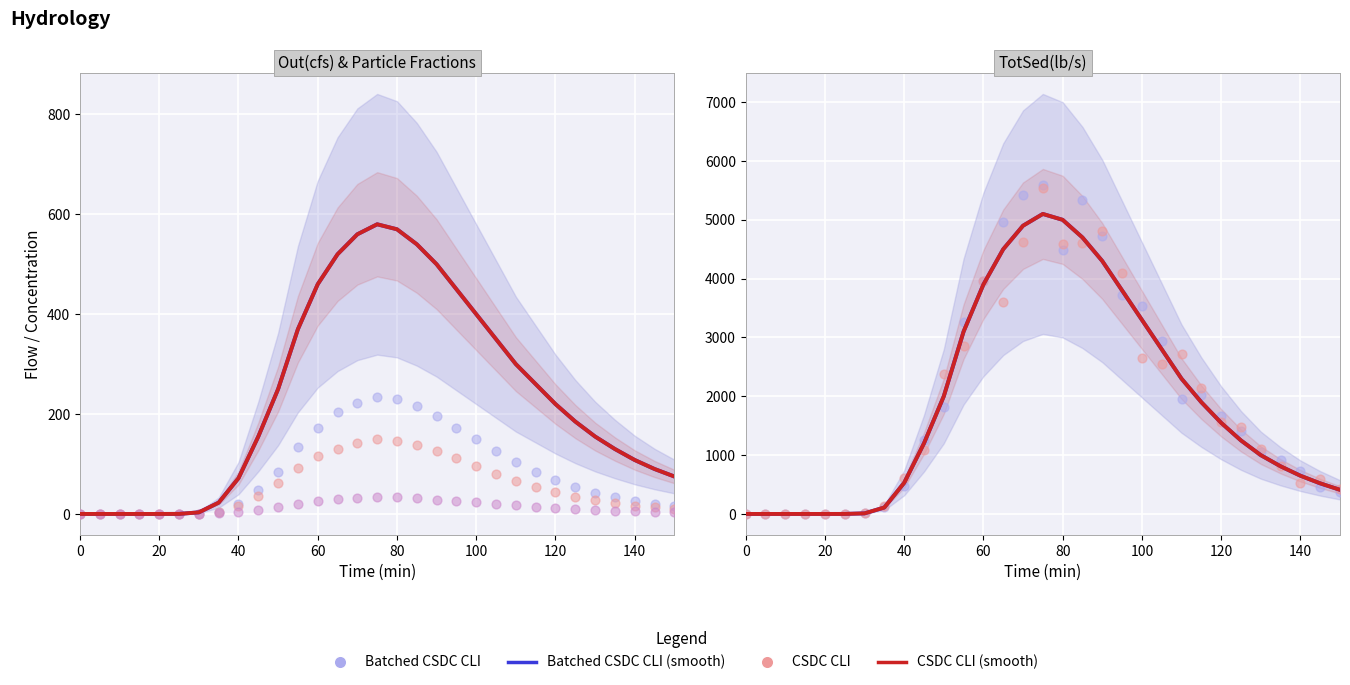

Which series has the largest total across all categories?

TotSed(lb/s)